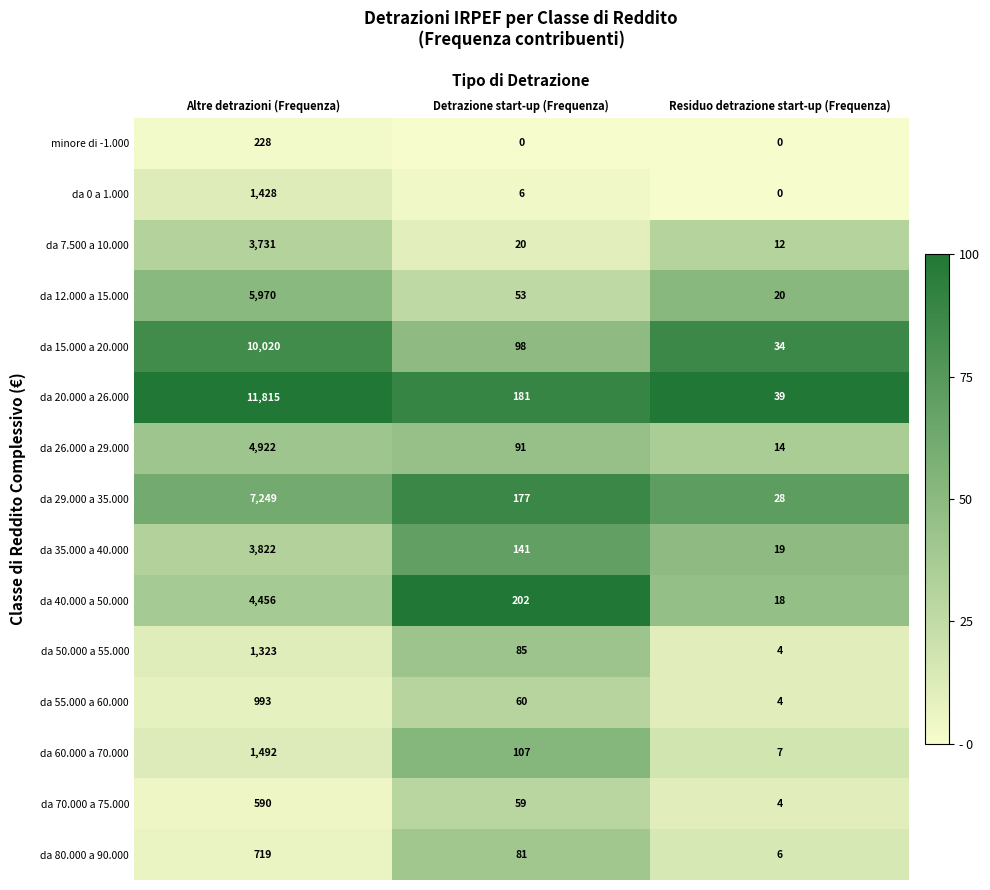

True or false: minore di -1.000 has a value of -116 at Detrazione start-up (Frequenza).

False